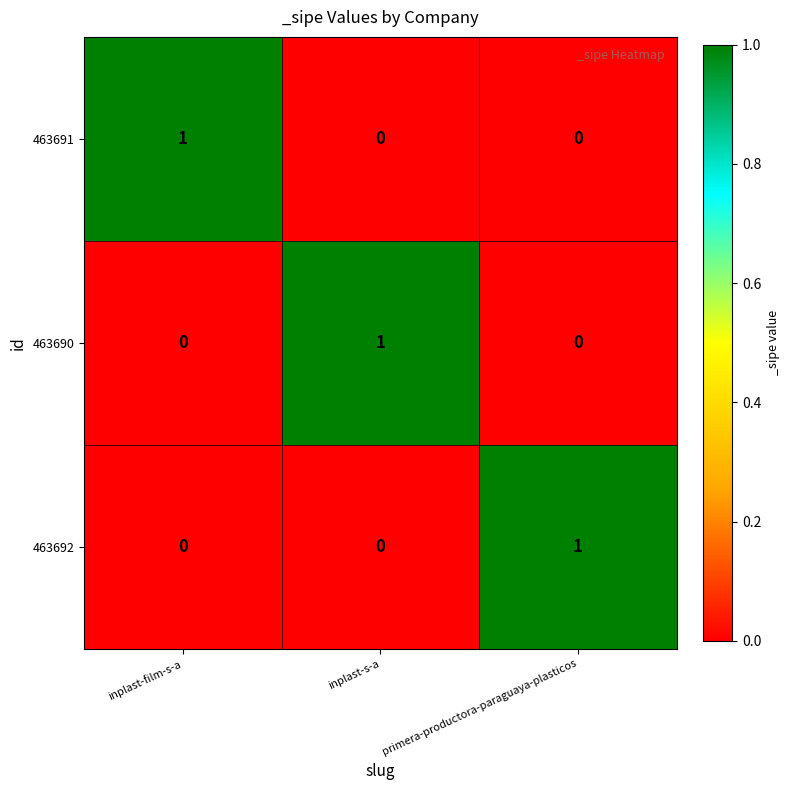

Reading left to right, what are all the values shown in this chart?

463691: 1	0	0
463690: 0	1	0
463692: 0	0	1